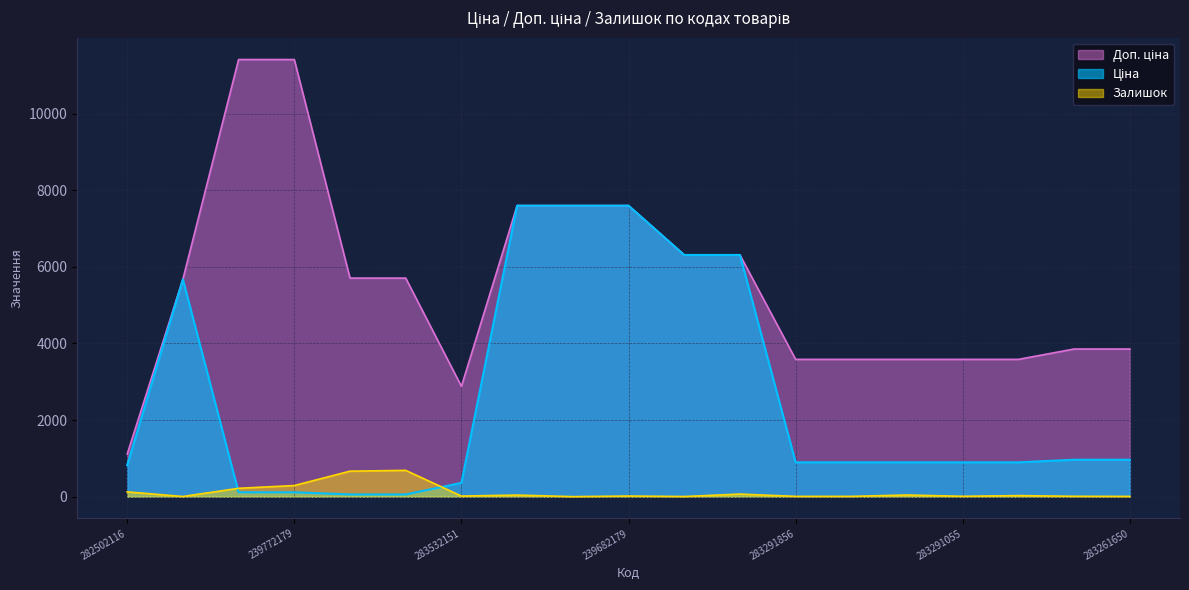

Where does the Ціна series first go above 895?

10832185